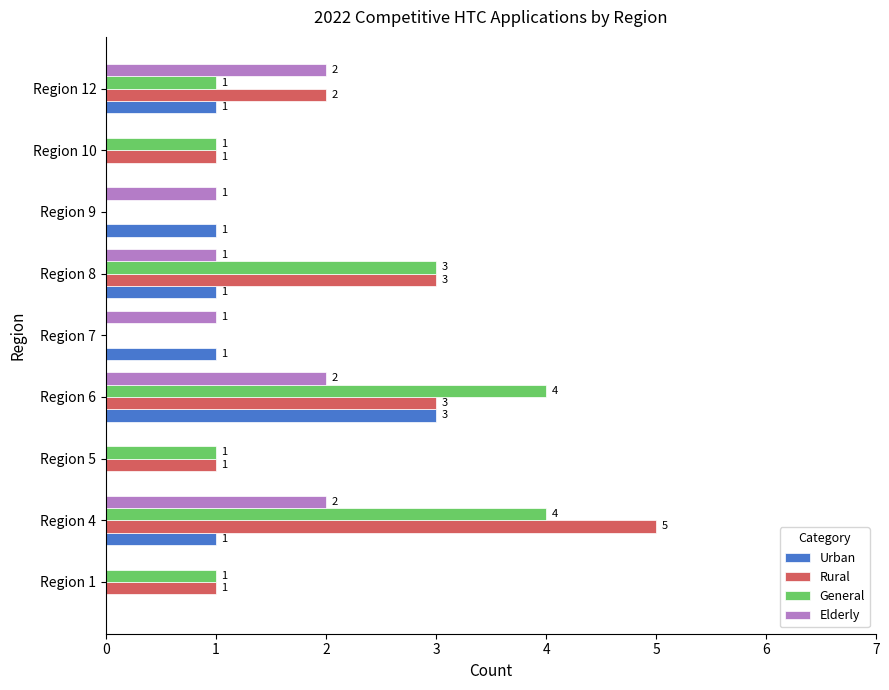

What is the greatest value displayed?

5